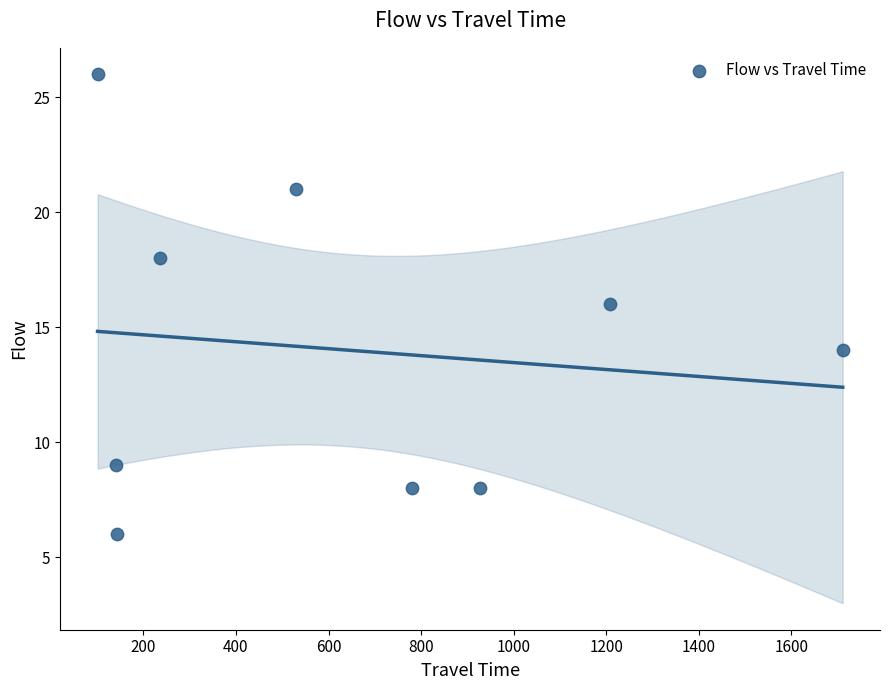

What is the range of X values (max minus min)?

1610